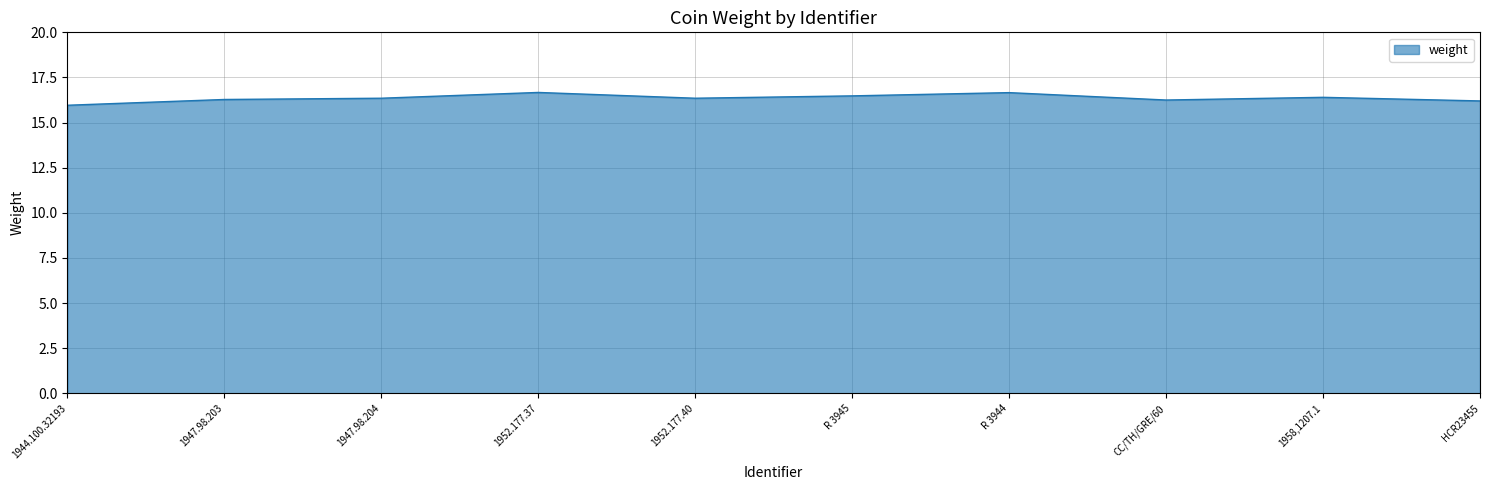

What is the smallest value displayed?

16.0